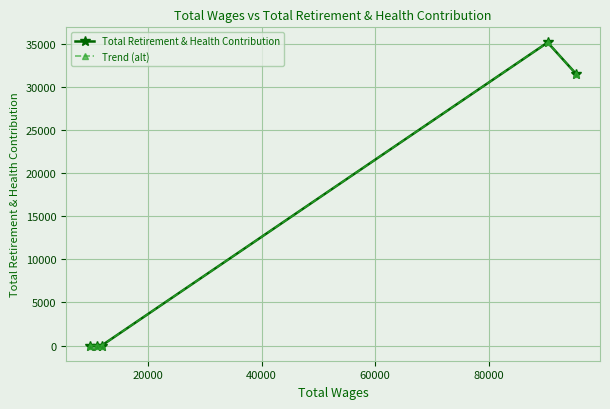

What is the sum of all Total Retirement & Health Contribution values?

66735